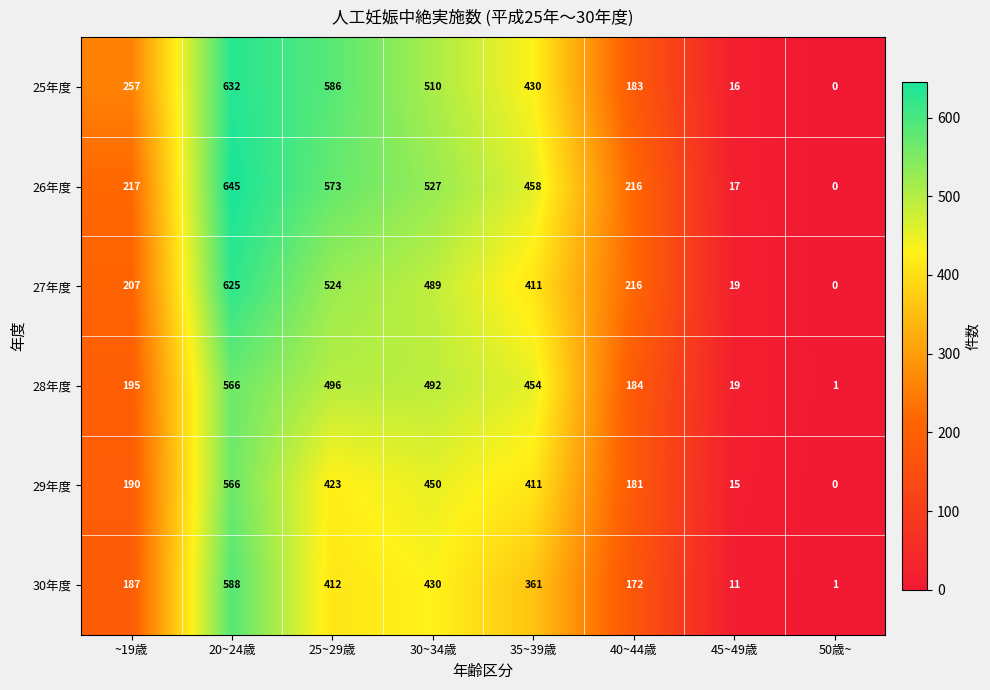

True or false: 26年度 has a value of 354 at 40~44歳.

False